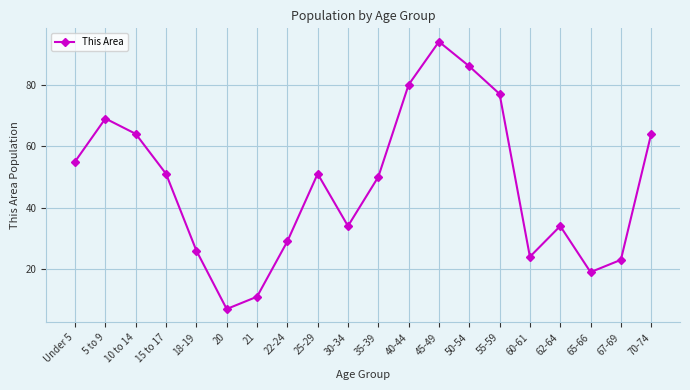

The value at 5 to 9 is 19. True or false?

False